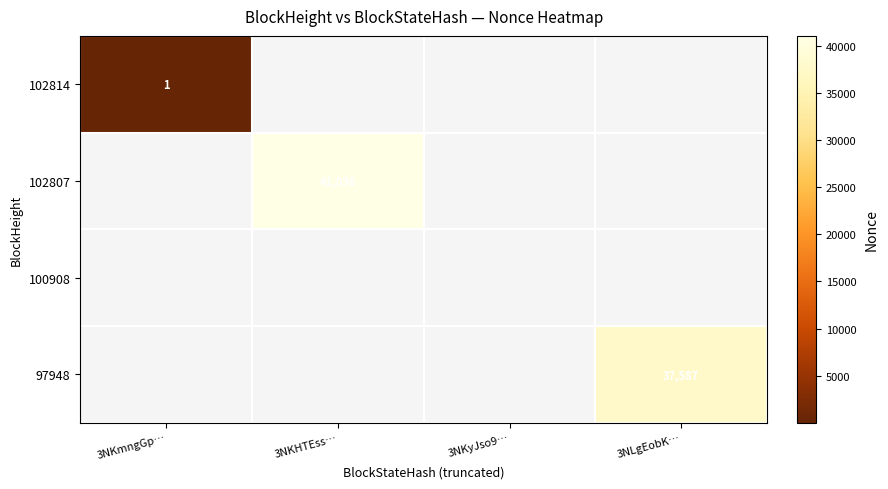

How many series are shown in this chart?

4